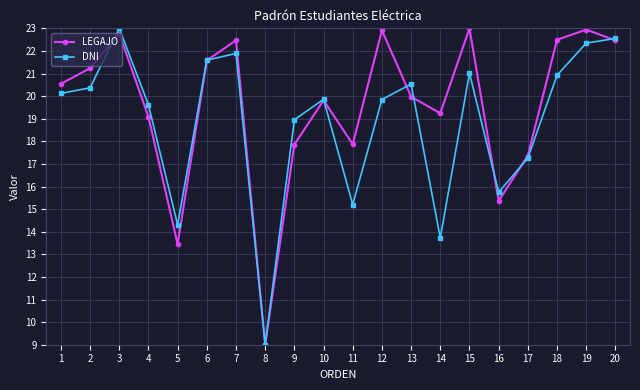

What is the lowest value of the DNI series?

9.0